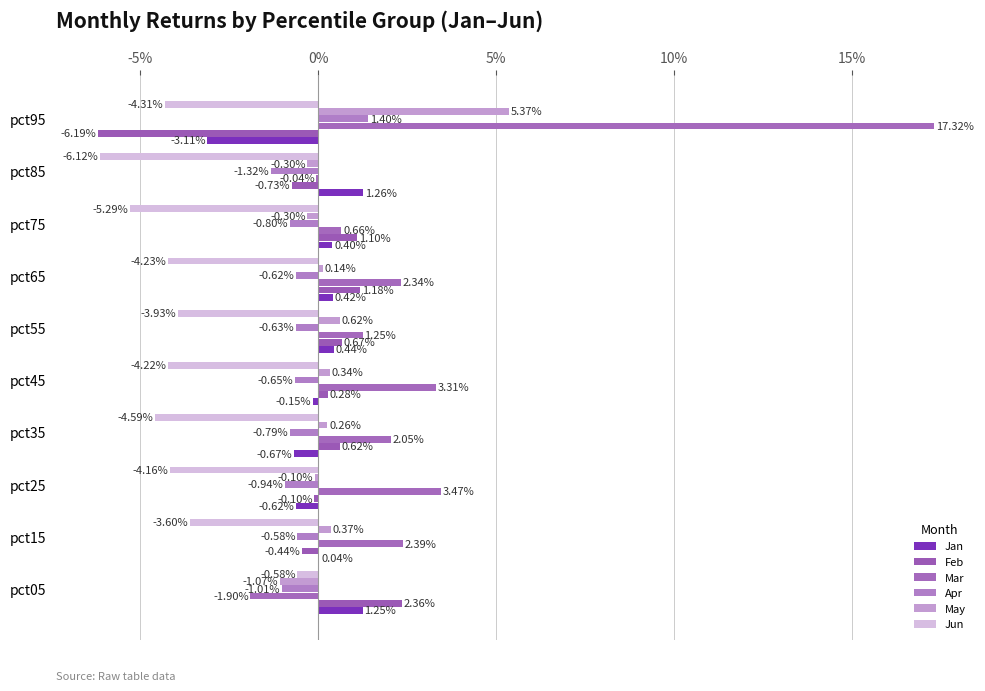

Reading right to left, extract all data points from this chart.

Jan: -0.0	0.0	0.0	0.0	0.0	-0.0	-0.0	-0.0	0.0	0.0
Feb: -0.1	-0.0	0.0	0.0	0.0	0.0	0.0	-0.0	-0.0	0.0
Mar: 0.2	-0.0	0.0	0.0	0.0	0.0	0.0	0.0	0.0	-0.0
Apr: 0.0	-0.0	-0.0	-0.0	-0.0	-0.0	-0.0	-0.0	-0.0	-0.0
May: 0.1	-0.0	-0.0	0.0	0.0	0.0	0.0	-0.0	0.0	-0.0
Jun: -0.0	-0.1	-0.1	-0.0	-0.0	-0.0	-0.0	-0.0	-0.0	-0.0